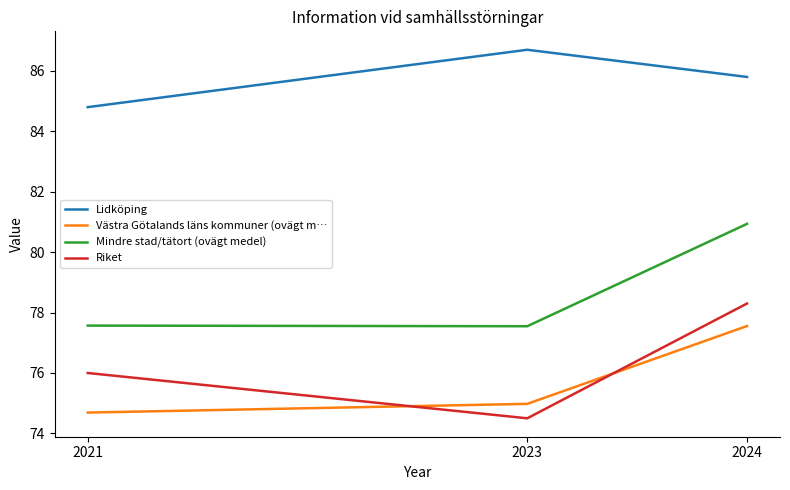

What is the sum of all Västra Götalands läns kommuner (ovägt m… values?

227.2